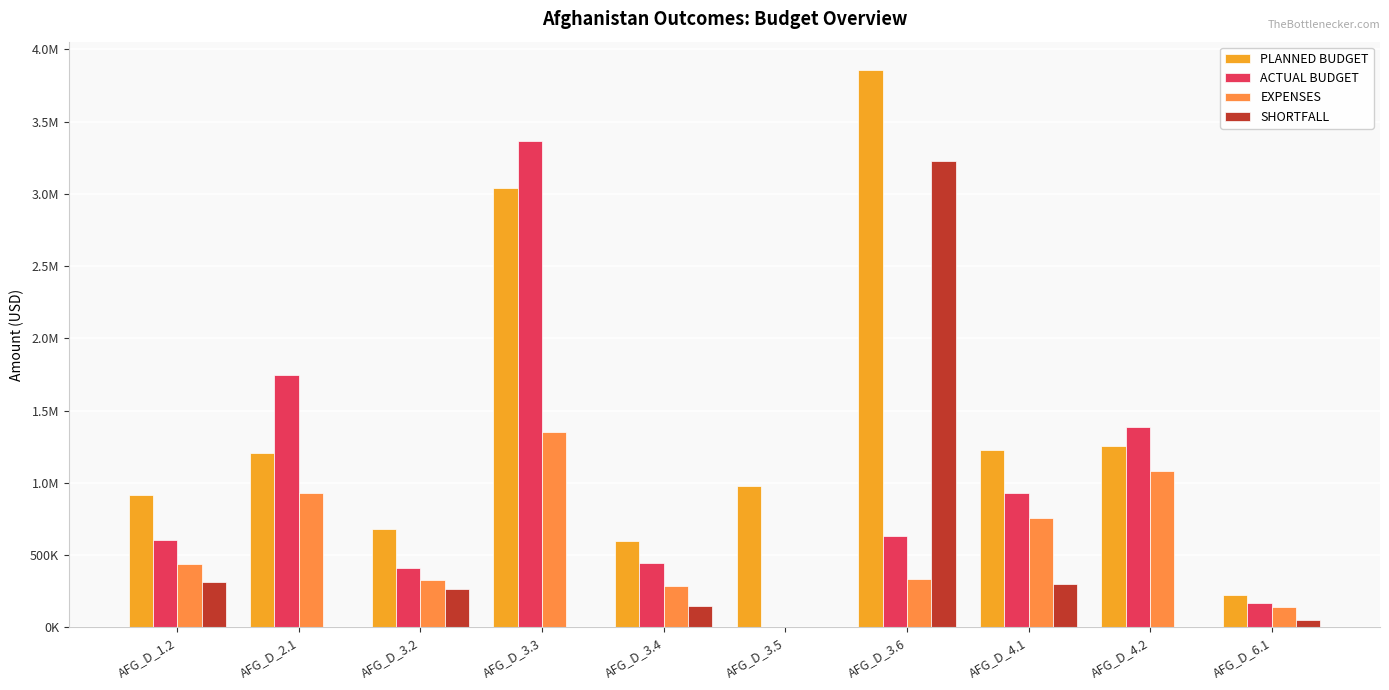

At which label does EXPENSES reach its minimum?

AFG_D_3.5